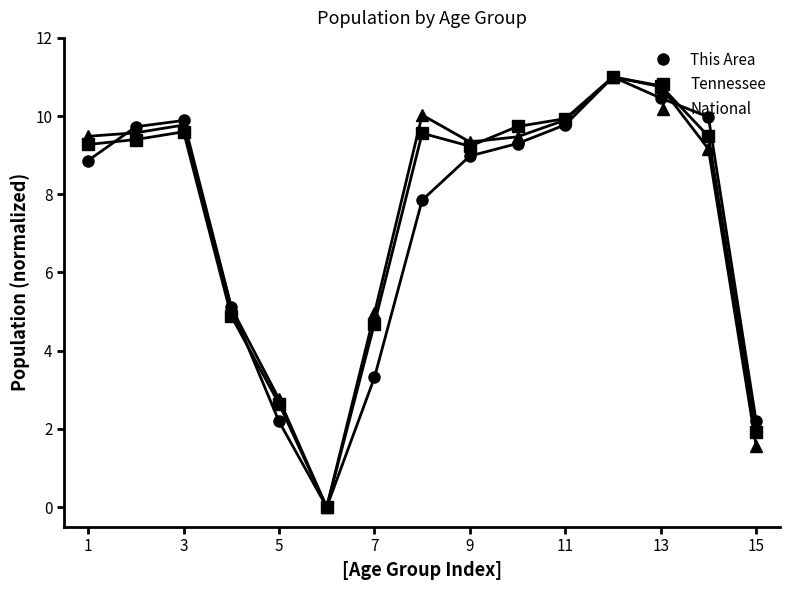

True or false: This Area has more than 0 points higher than both neighbors.

True